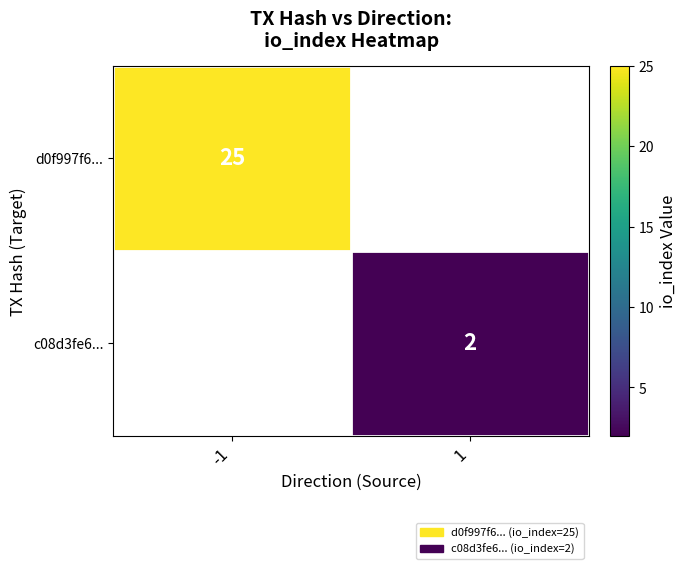

The value of c08d3fe6... at 1 is 3. True or false?

False